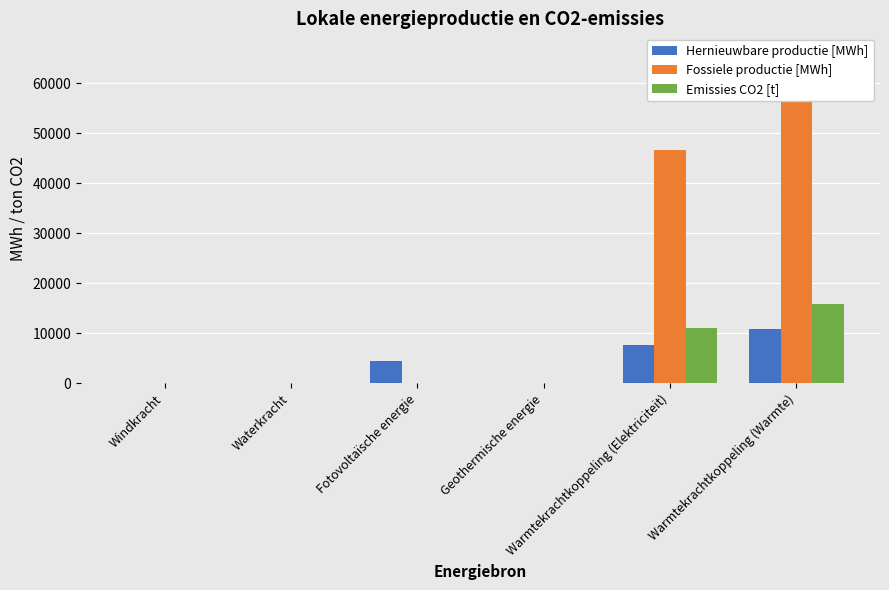

What is the value of the Hernieuwbare productie [MWh] bar at the 5th from the left?

7634.2